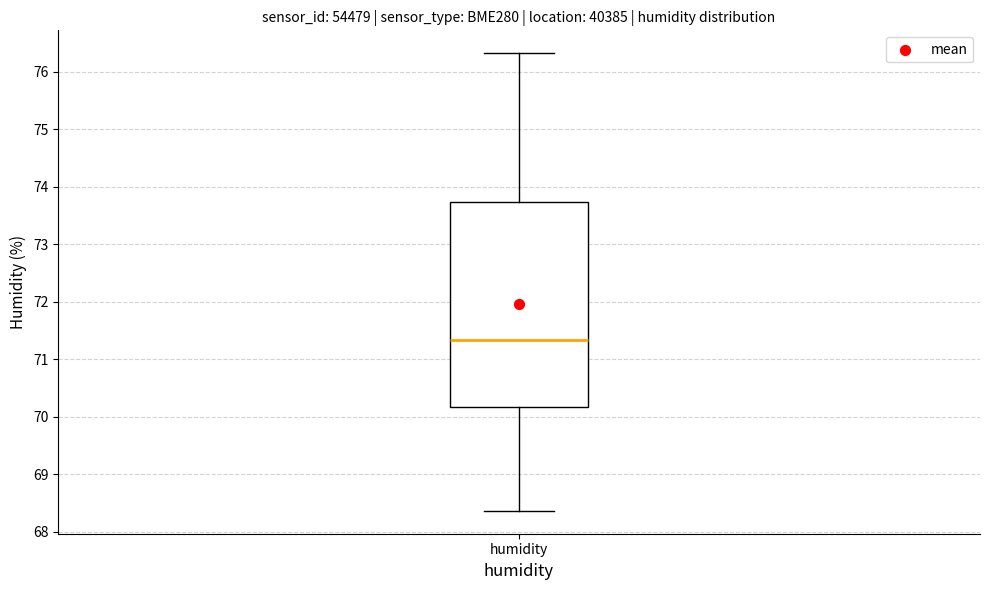

Read this box plot against the y-axis: the position of the median line, the range covered by the box, and the ends of both whiskers. The values are not printed on the chart, so give them approximately, as read against the axis.

median 71.3, box 70.2 to 73.7, whiskers 68.4 to 76.3